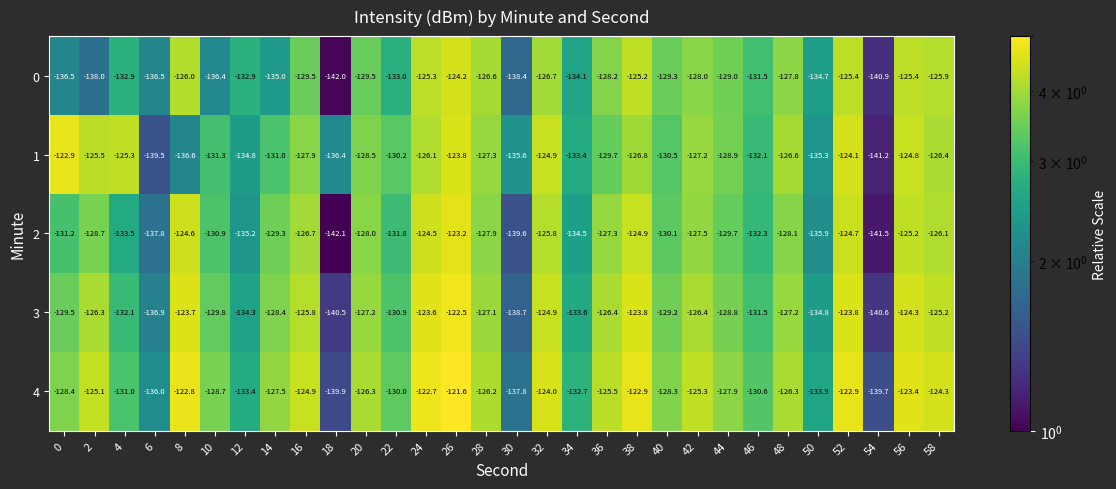

The 2 series shows -59.2 at 38. True or false?

False